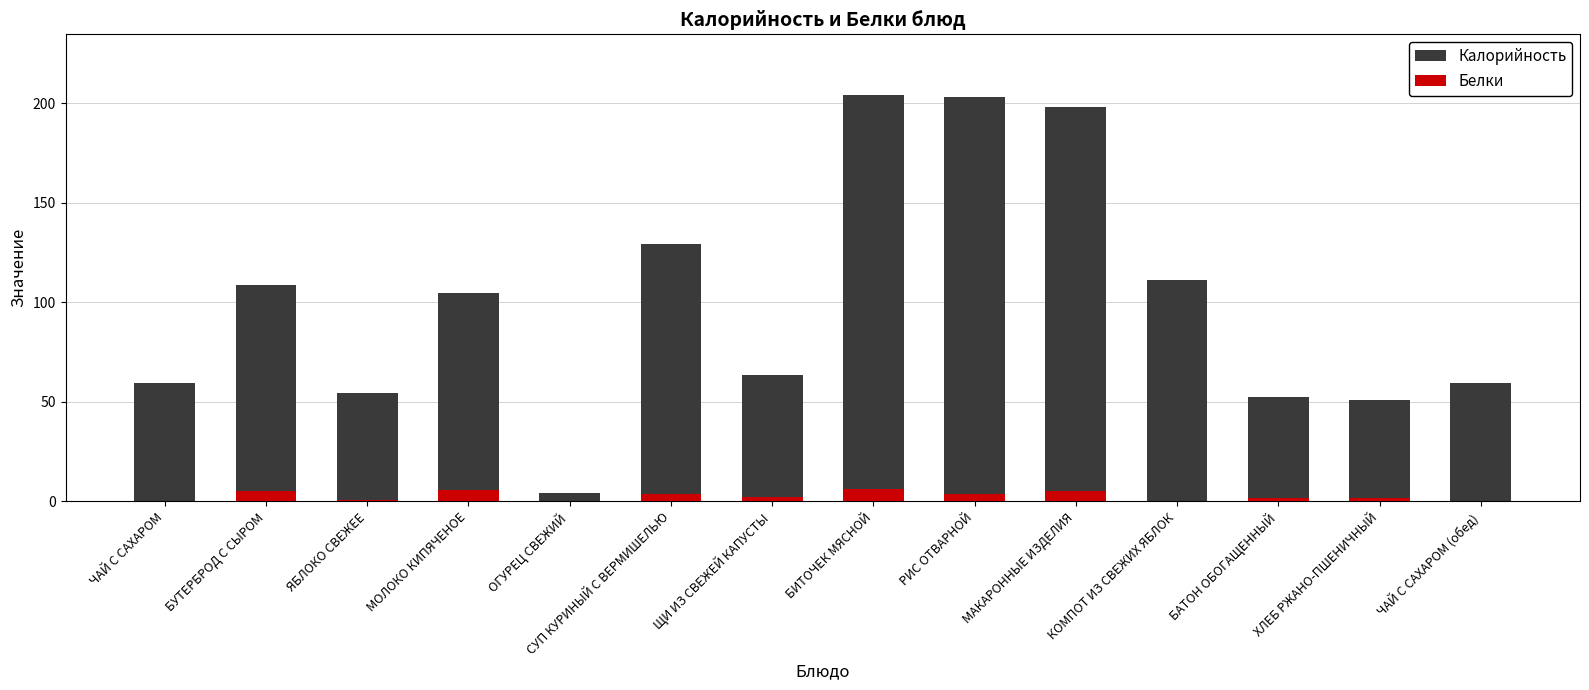

At how many categories does at least one series exceed 196?

3